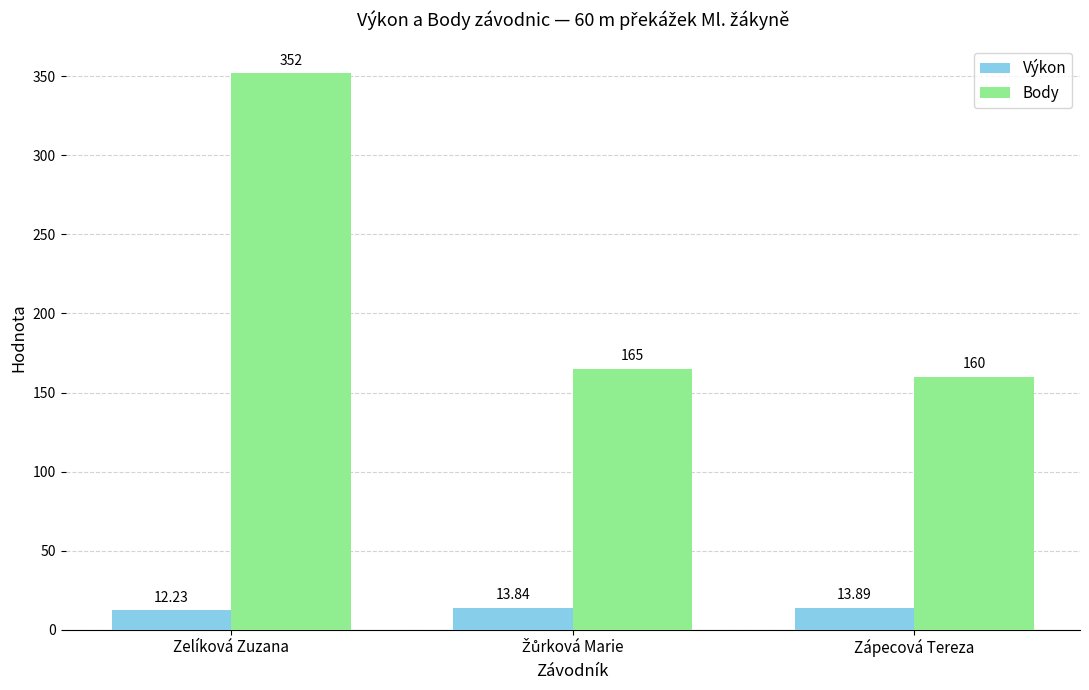

The Výkon series shows 13.9 at Zápecová Tereza. True or false?

True